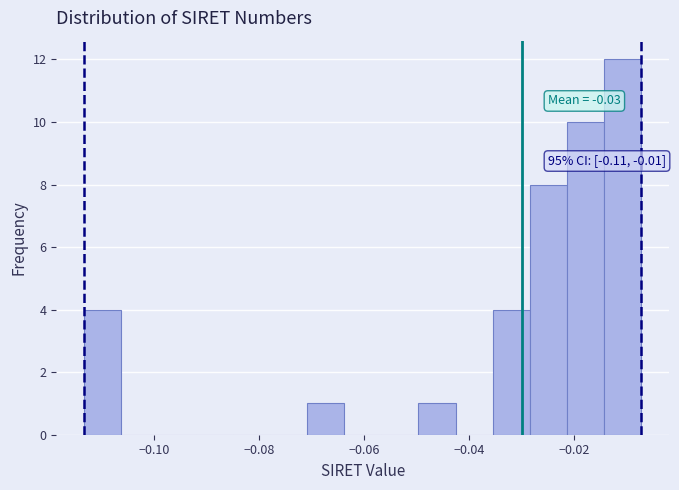

Around what value on the x-axis is the tallest bar? Give the approximate position of its centre, as read against the axis.

-0.010